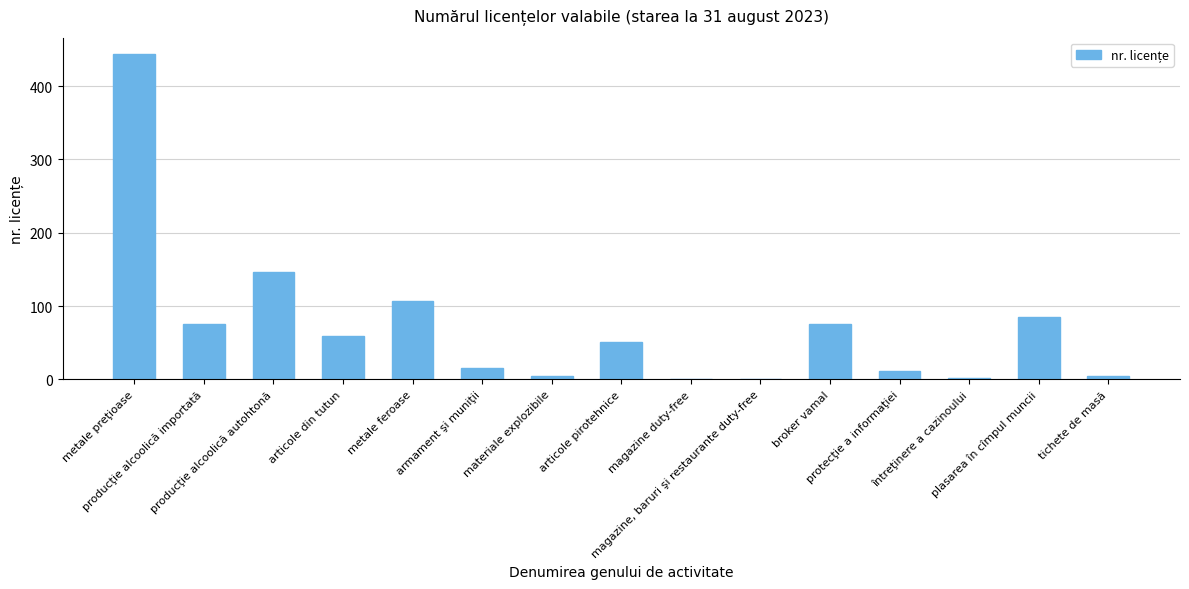

What is the greatest value displayed?

444